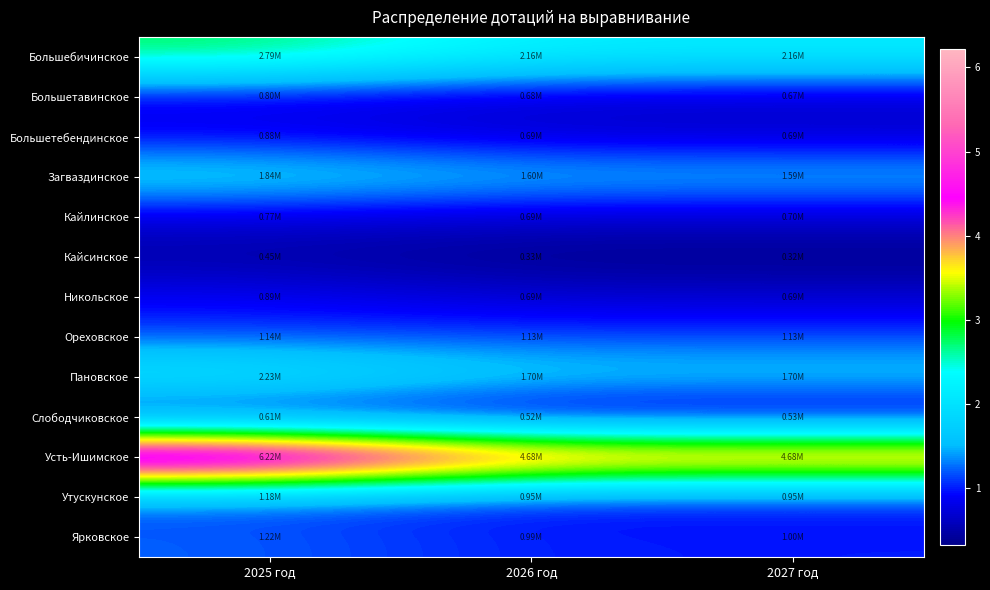

Rank the series at 2025 год from highest to lowest value.

Усть-Ишимское, Большебичинское, Пановское, Загваздинское, Ярковское, Утускунское, Ореховское, Никольское, Большетебендинское, Большетавинское, Кайлинское, Слободчиковское, Кайсинское